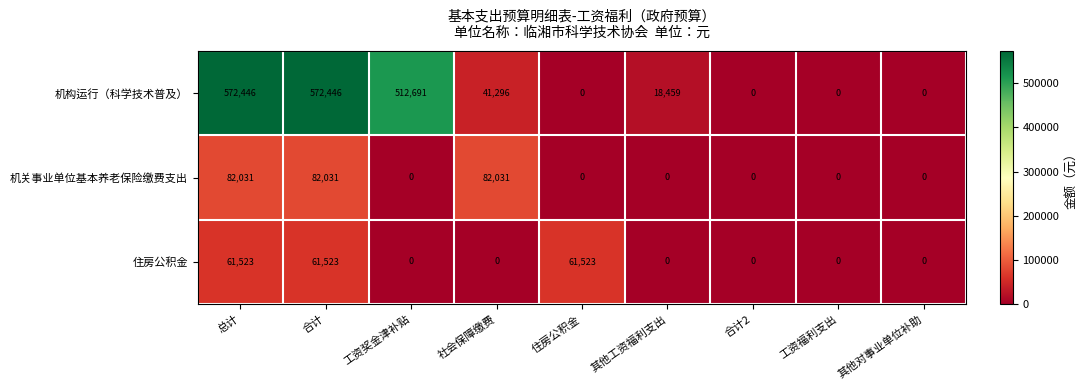

Which series changed the most between 住房公积金 and 工资福利支出?

住房公积金